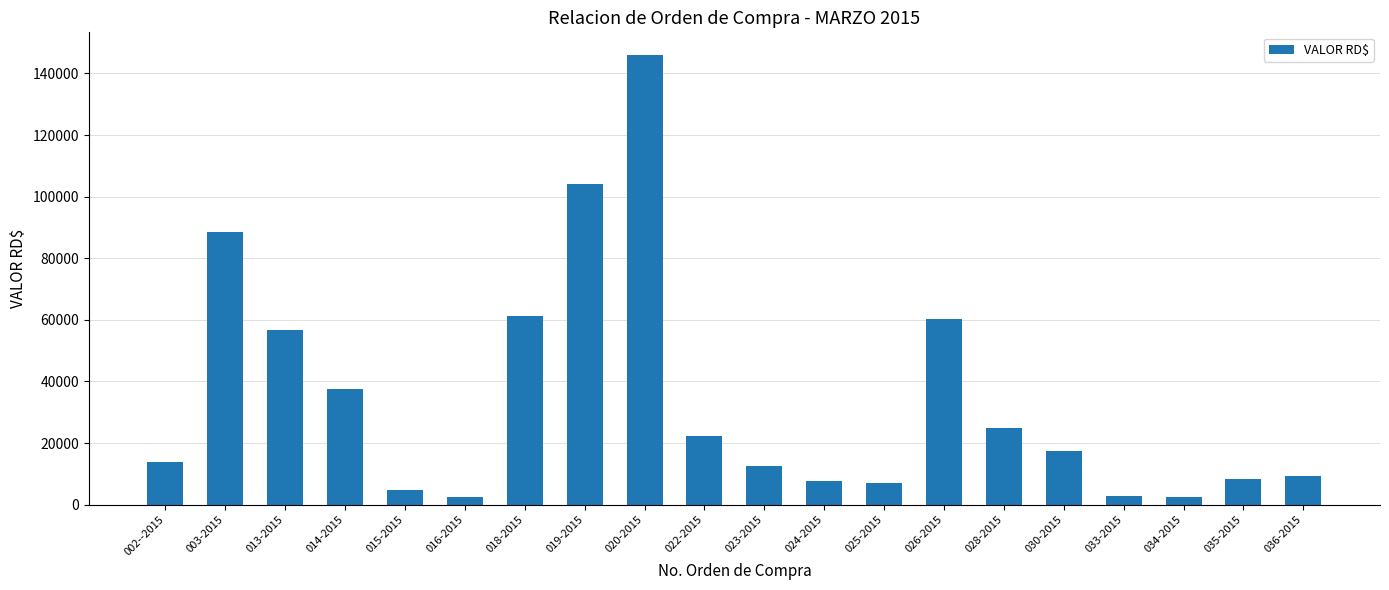

What is the sum of the values at 003-2015 and 023-2015?

101362.3